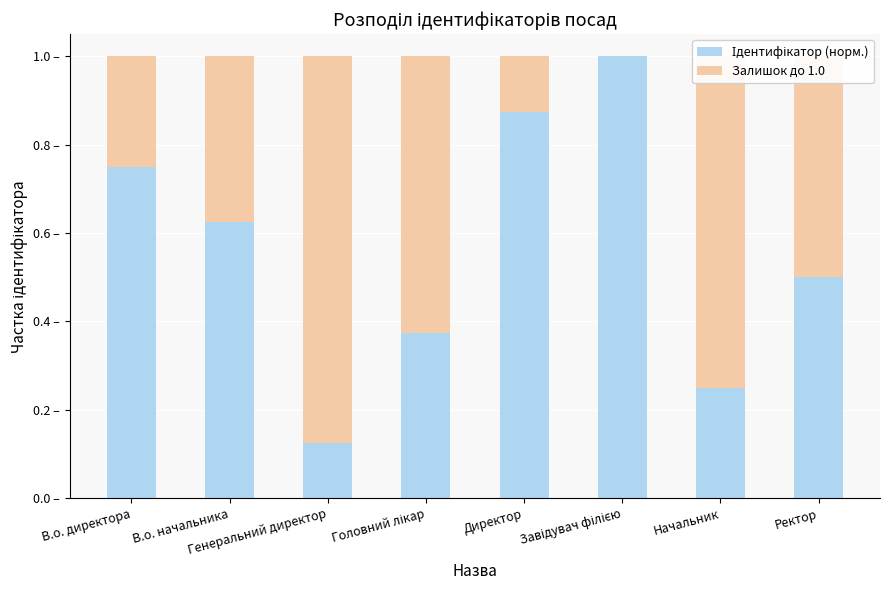

The Ідентифікатор (норм.) series shows 0.9 at Директор. True or false?

True